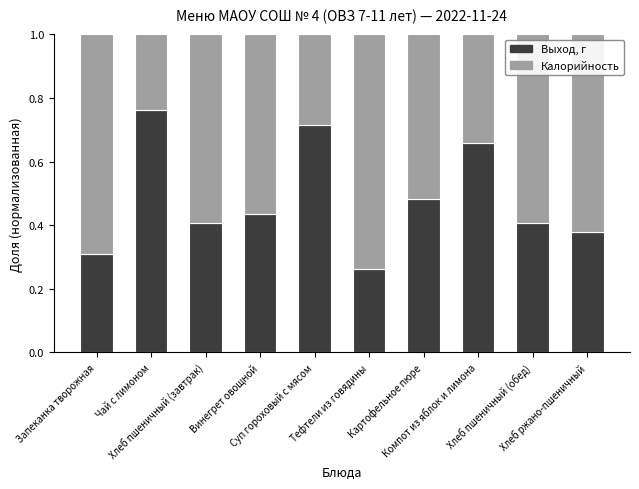

Where is Выход, г nearest to the value 0?

Тефтели из говядины